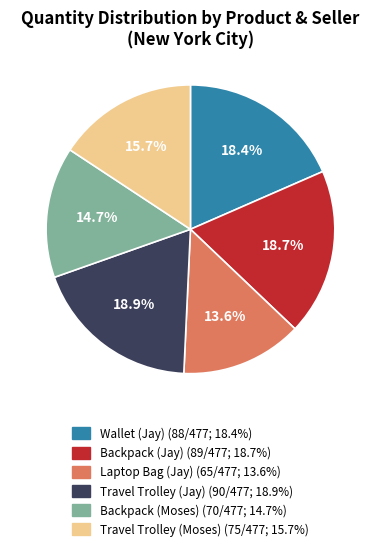

What percentage is the Travel Trolley (Jay) slice, to the nearest percent?

19%